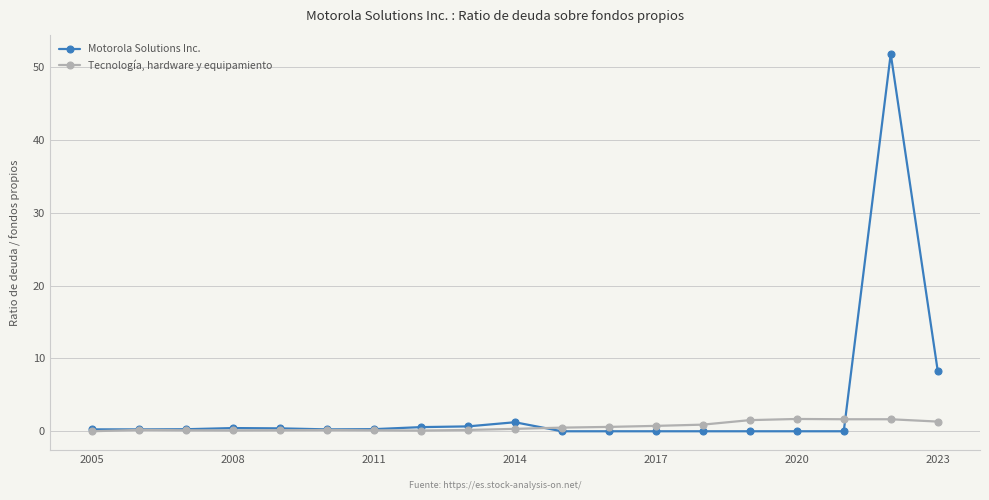

Which series has the widest spread of values?

Motorola Solutions Inc.